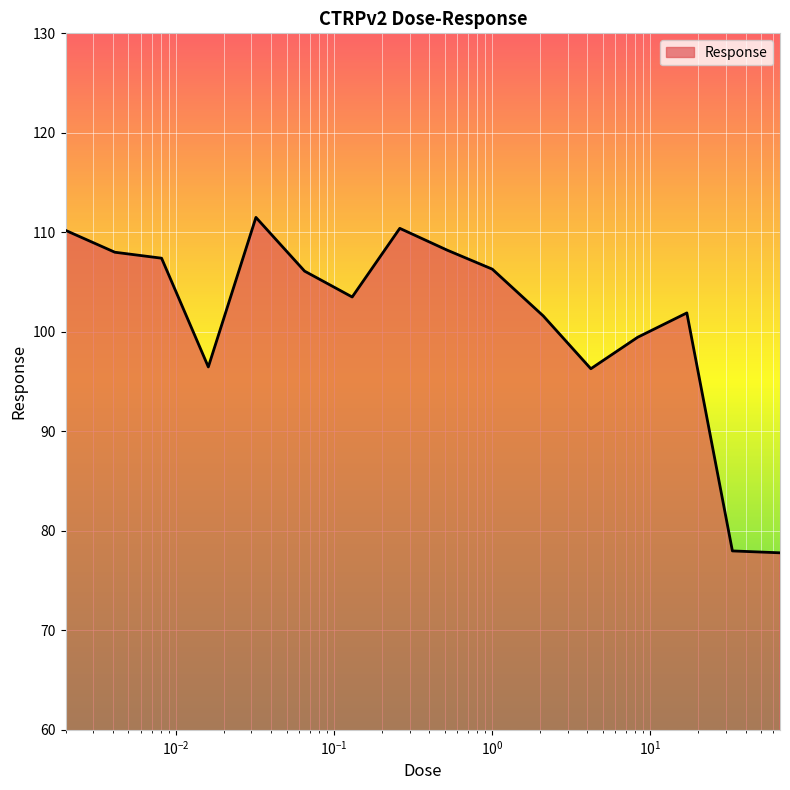

What is the average value?

101.4